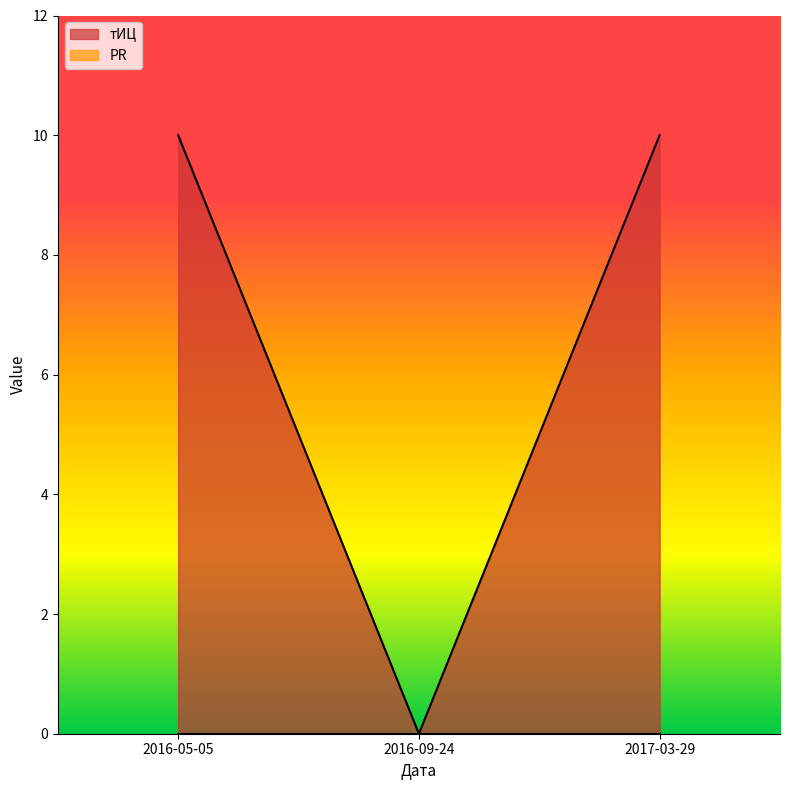

Reading right to left, list all the values displayed in this chart.

2017-03-29=10	2016-09-24=0	2016-05-05=10